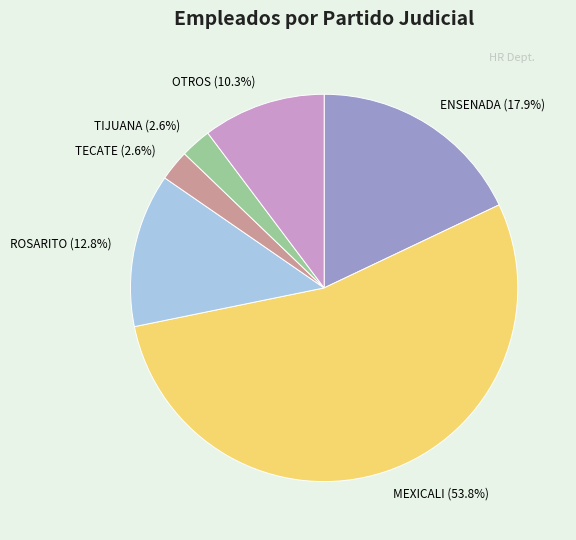

To the nearest percent, what is the average slice percentage?

17%